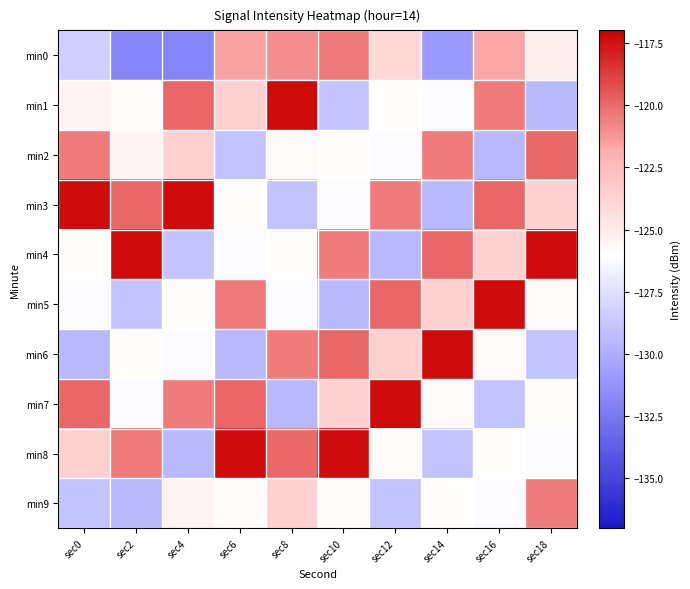

Reading right to left, transcribe all the data shown in this chart.

min0: sec18=-125.2	sec16=-121.7	sec14=-131.0	sec12=-124.0	sec10=-120.5	sec8=-121.0	sec6=-121.6	sec4=-131.9	sec2=-131.9	sec0=-128.4
min1: sec18=-129.4	sec16=-120.4	sec14=-126.2	sec12=-125.9	sec10=-128.9	sec8=-117.3	sec6=-123.6	sec4=-119.9	sec2=-125.8	sec0=-125.4
min2: sec18=-119.9	sec16=-129.4	sec14=-120.4	sec12=-126.2	sec10=-125.9	sec8=-125.8	sec6=-128.9	sec4=-123.6	sec2=-125.4	sec0=-120.4
min3: sec18=-123.6	sec16=-119.9	sec14=-129.4	sec12=-120.4	sec10=-126.2	sec8=-128.9	sec6=-125.9	sec4=-117.3	sec2=-119.9	sec0=-117.3
min4: sec18=-117.3	sec16=-123.6	sec14=-119.9	sec12=-129.4	sec10=-120.4	sec8=-125.9	sec6=-126.2	sec4=-128.9	sec2=-117.3	sec0=-125.9
min5: sec18=-125.8	sec16=-117.3	sec14=-123.6	sec12=-119.9	sec10=-129.4	sec8=-126.2	sec6=-120.4	sec4=-125.9	sec2=-128.9	sec0=-126.2
min6: sec18=-128.9	sec16=-125.8	sec14=-117.3	sec12=-123.6	sec10=-119.9	sec8=-120.4	sec6=-129.4	sec4=-126.2	sec2=-125.9	sec0=-129.4
min7: sec18=-125.9	sec16=-128.9	sec14=-125.8	sec12=-117.3	sec10=-123.6	sec8=-129.4	sec6=-119.9	sec4=-120.4	sec2=-126.2	sec0=-119.9
min8: sec18=-126.2	sec16=-125.9	sec14=-128.9	sec12=-125.8	sec10=-117.3	sec8=-119.9	sec6=-117.3	sec4=-129.4	sec2=-120.4	sec0=-123.6
min9: sec18=-120.4	sec16=-126.2	sec14=-125.9	sec12=-128.9	sec10=-125.8	sec8=-123.6	sec6=-125.8	sec4=-125.4	sec2=-129.4	sec0=-128.9